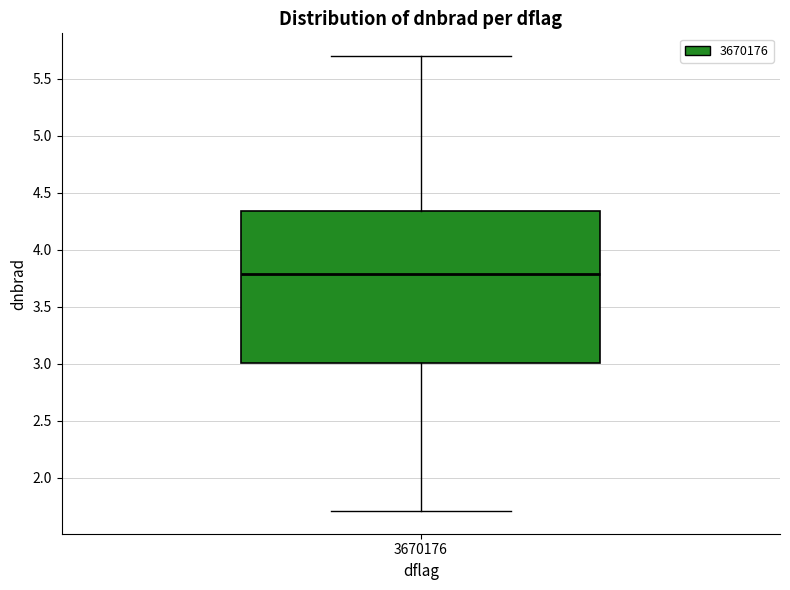

Read this box plot against the y-axis: the position of the median line, the range covered by the box, and the ends of both whiskers. The values are not printed on the chart, so give them approximately, as read against the axis.

median 3.80, box 3.00 to 4.35, whiskers 1.70 to 5.70